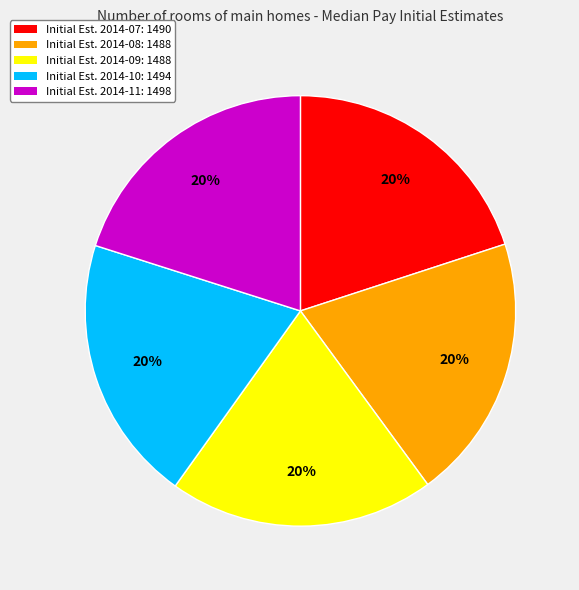

How many slices are in this pie chart?

5